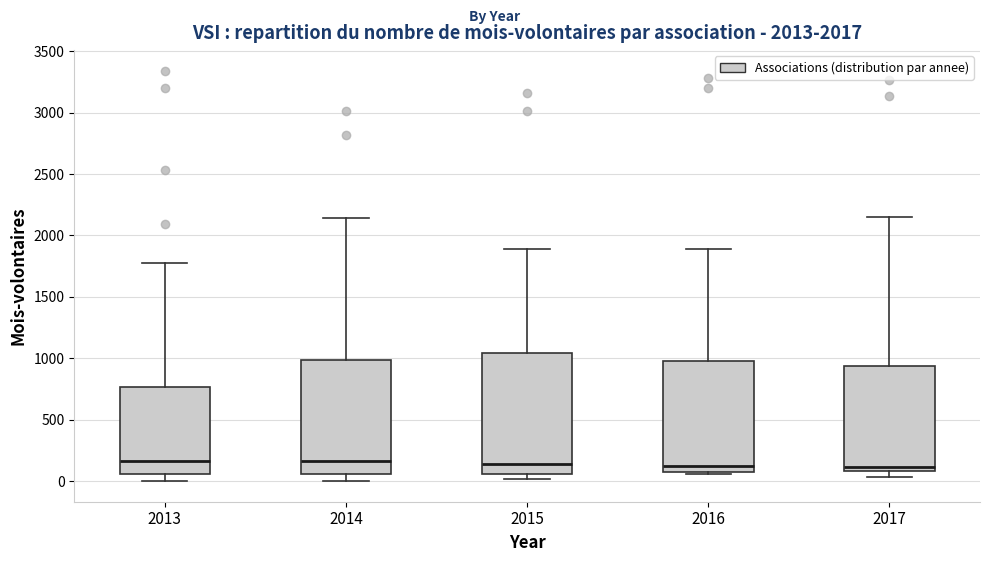

Where does the upper whisker of the box at x = 2015 end on the y-axis? The values are not printed on the chart, so give them approximately, as read against the axis.

1900